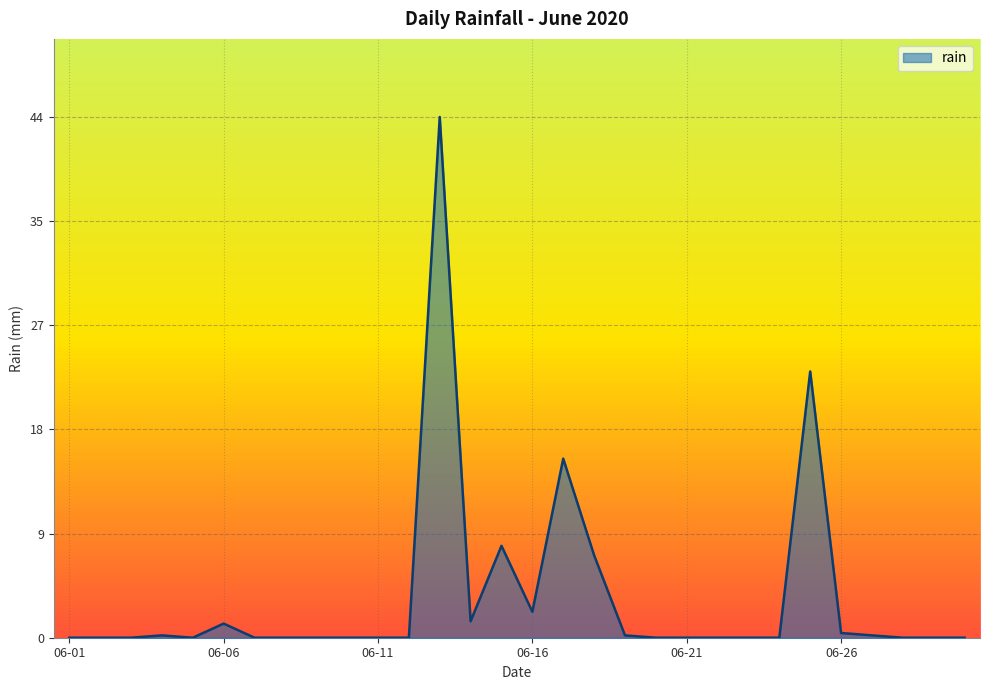

What is the maximum value shown in the chart?

44.2